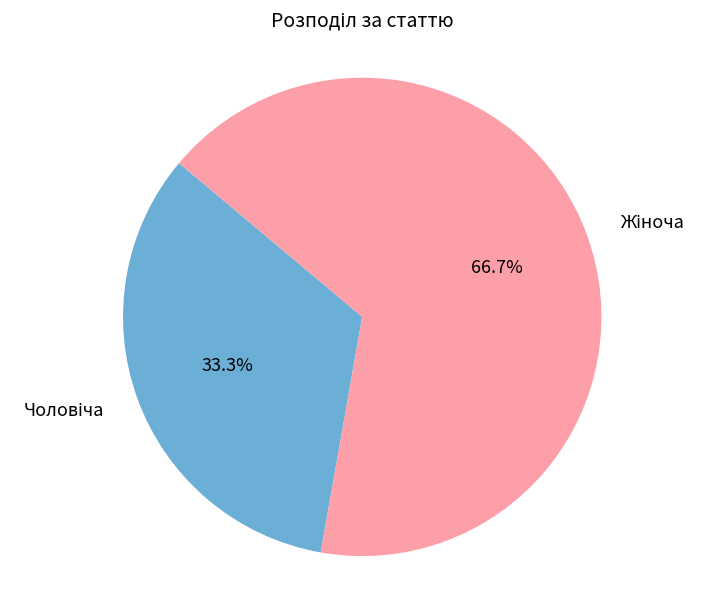

Does any single category account for the majority?

Yes